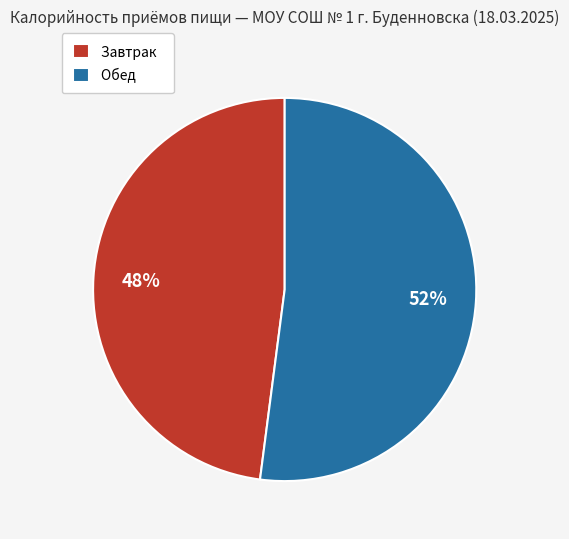

Rank the categories by value from highest to lowest.

Обед, Завтрак